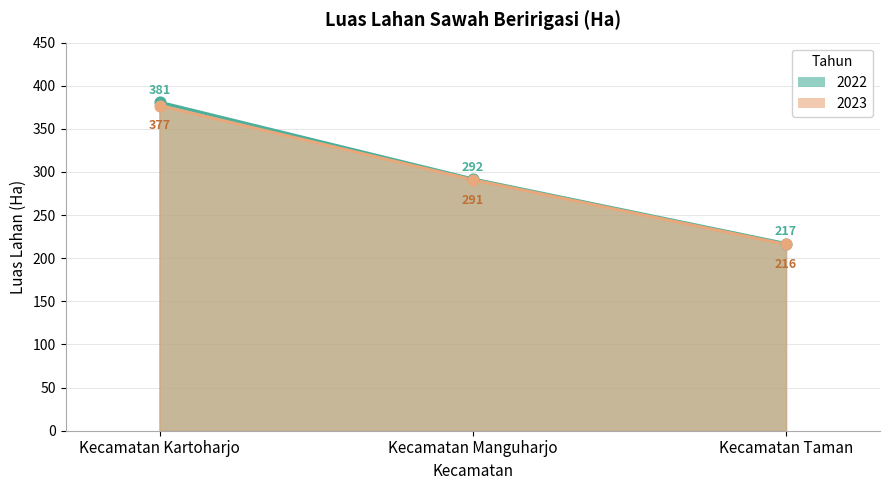

Which series has the largest total across all categories?

2022